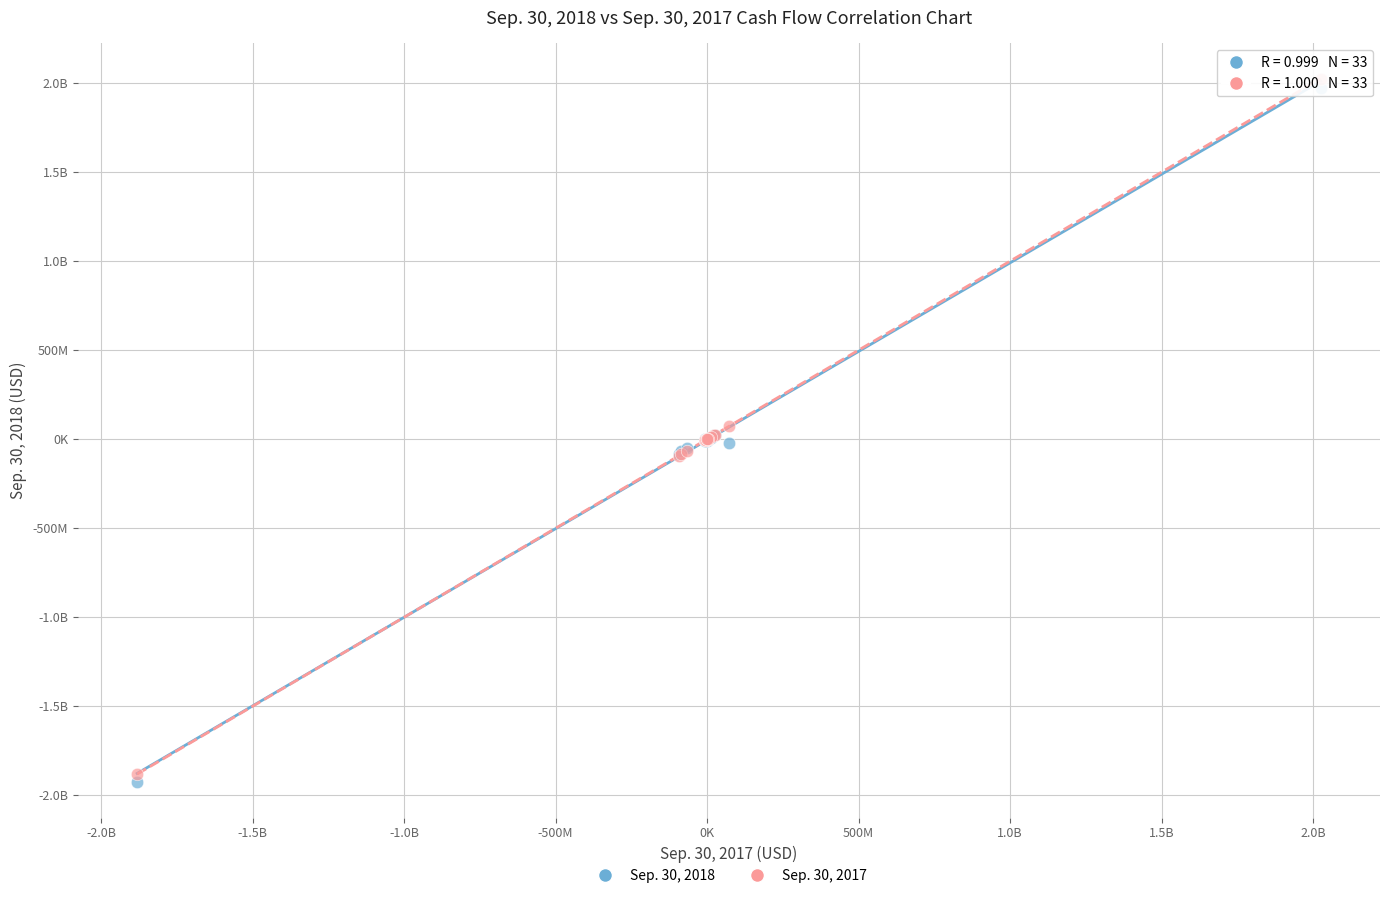

What are all the series names shown in the legend?

Sep. 30, 2018, Sep. 30, 2017